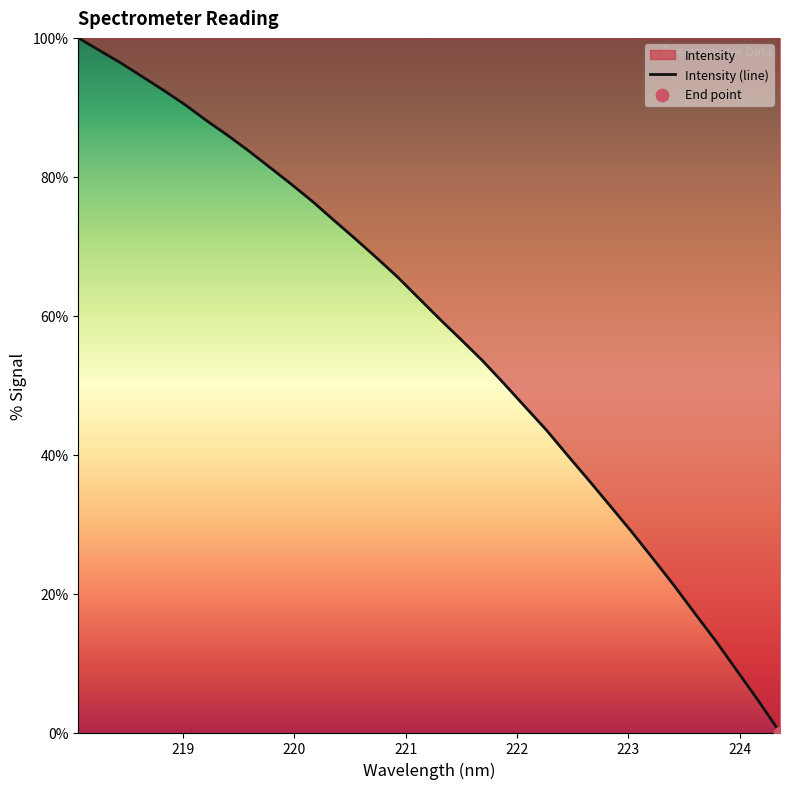

What is the maximum value shown in the chart?

100.0